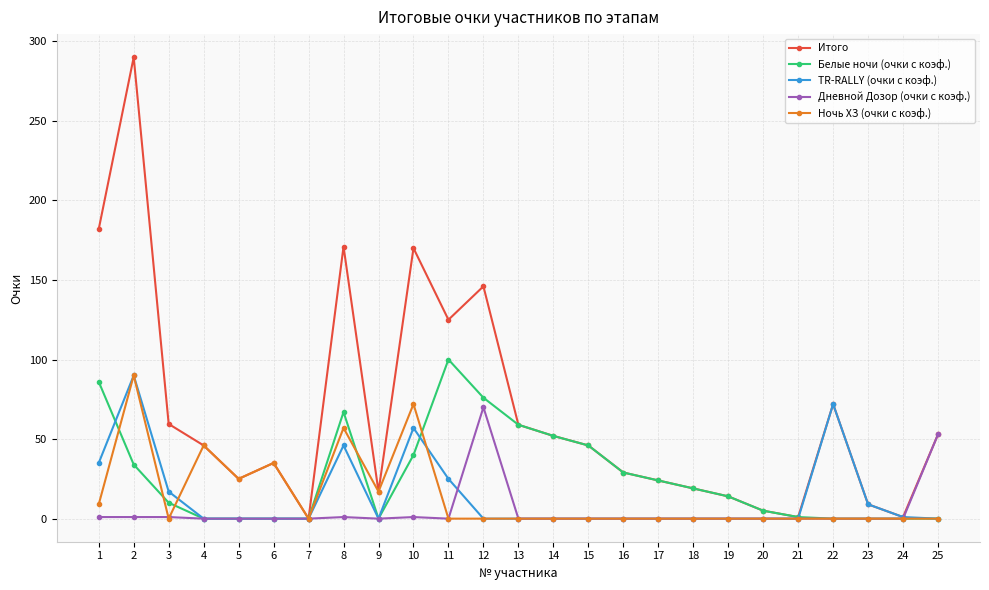

What is the greatest value displayed?

290.0